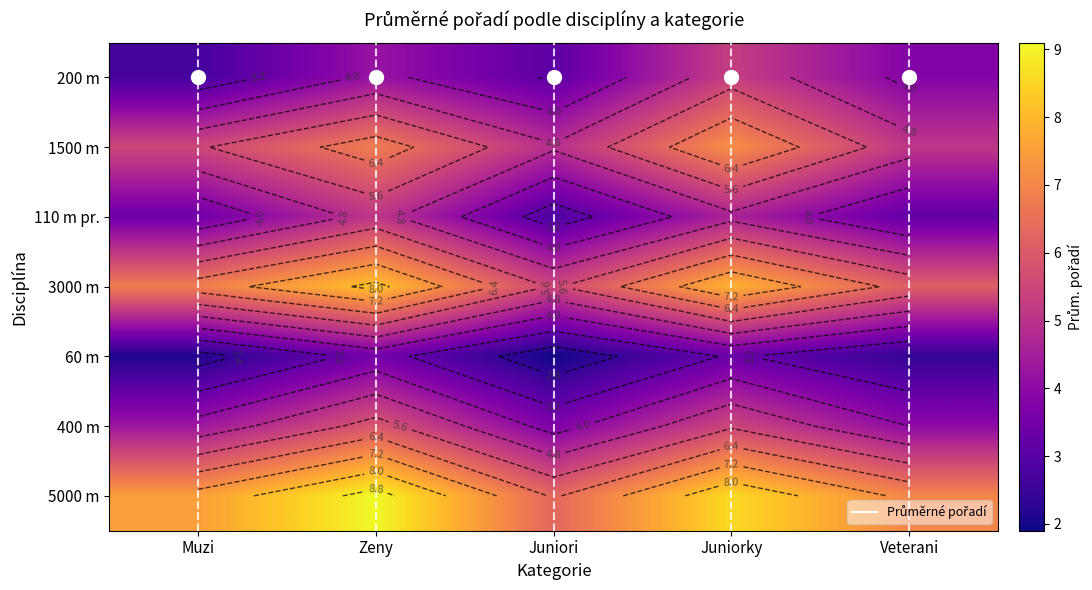

What is the sum of the 200 m values at Zeny and Juniori?

7.3